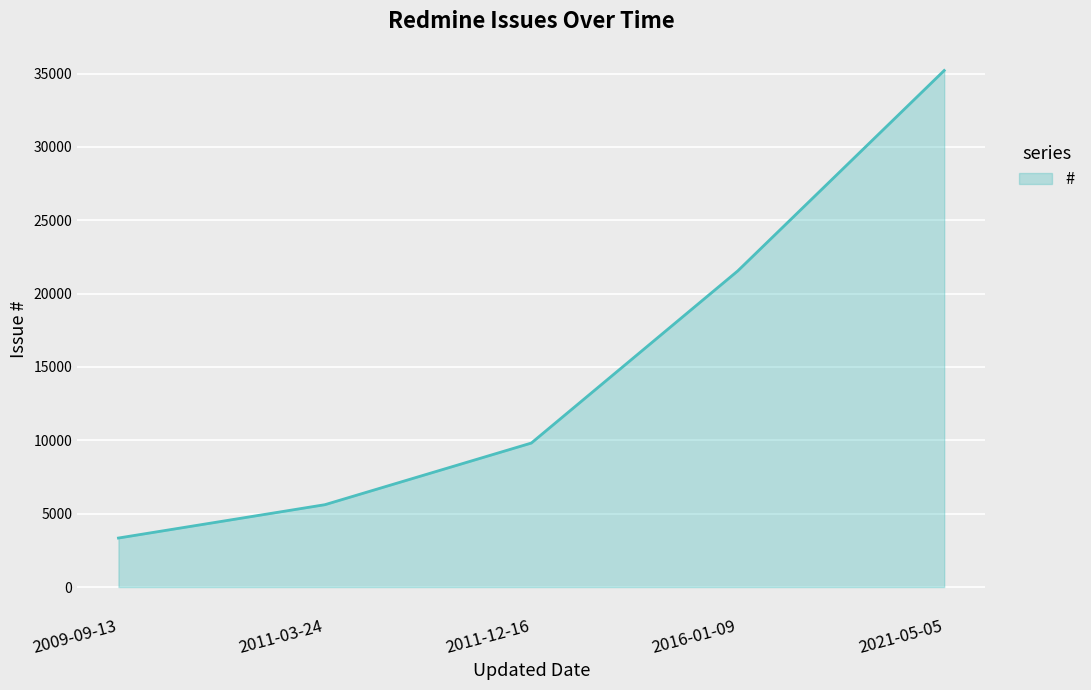

What is the difference between the maximum and minimum values?

31871